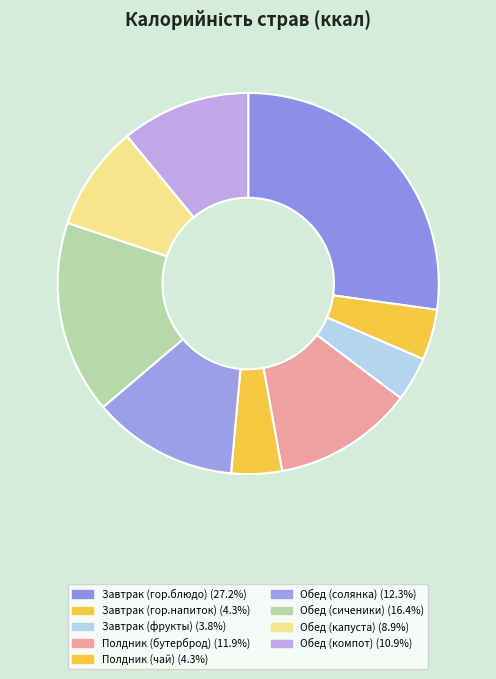

What is the smallest slice in the pie chart?

Завтрак (фрукты)